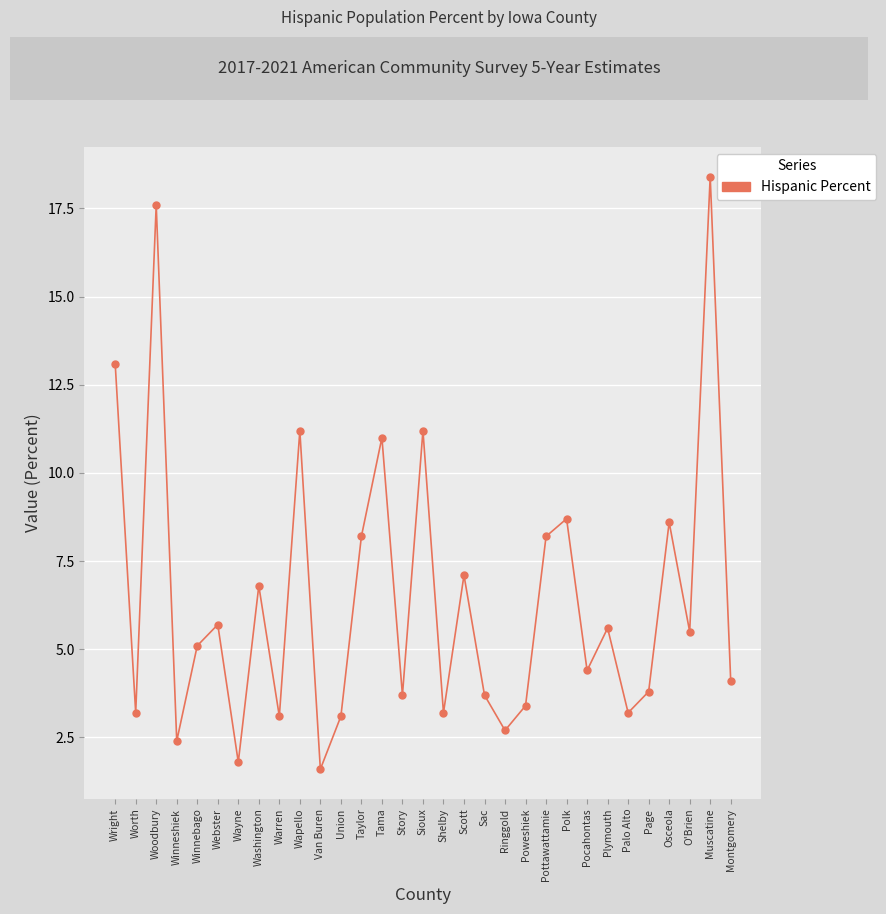

Which category has the lowest value across all series?

Van Buren